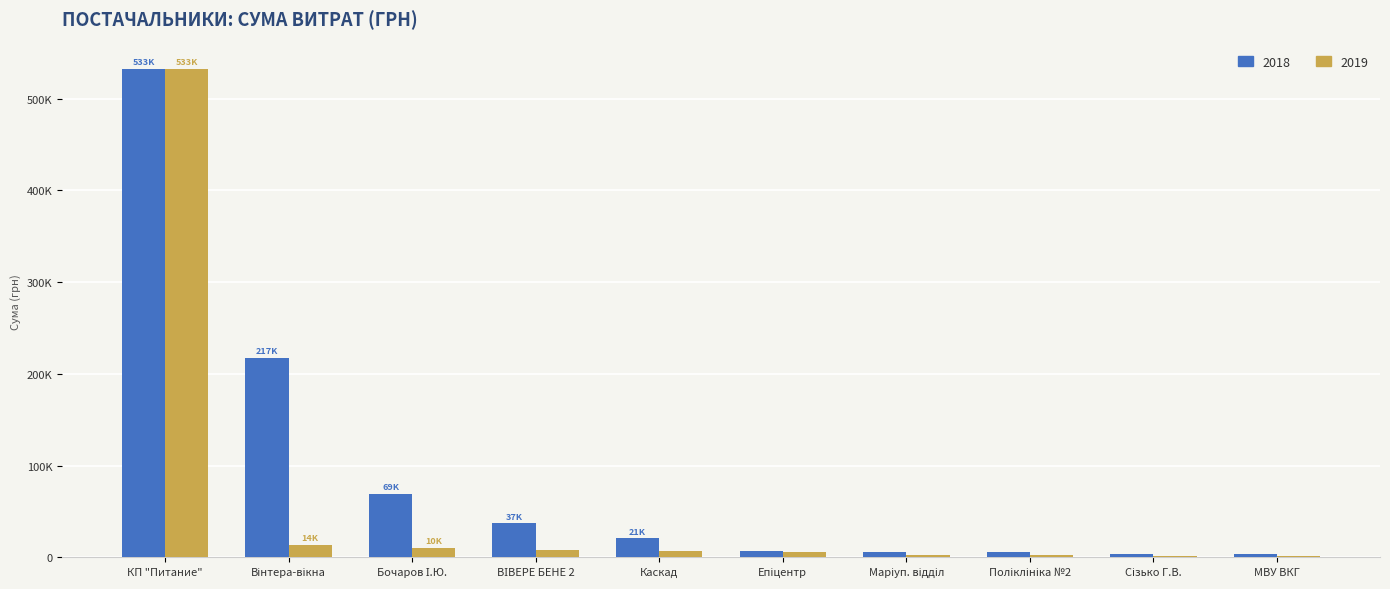

Which category has the highest value across all series?

КП "Питание"